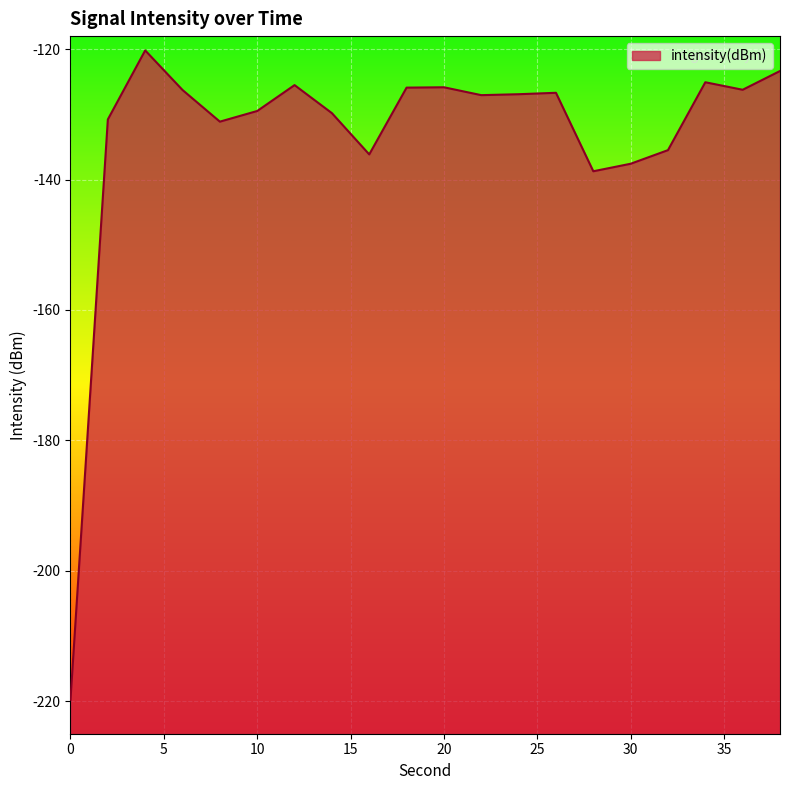

How many data points does each series have?

20